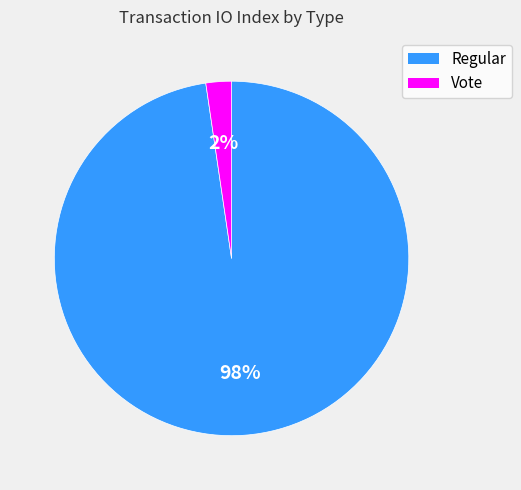

Combined, do Vote and Regular account for over 50%?

Yes